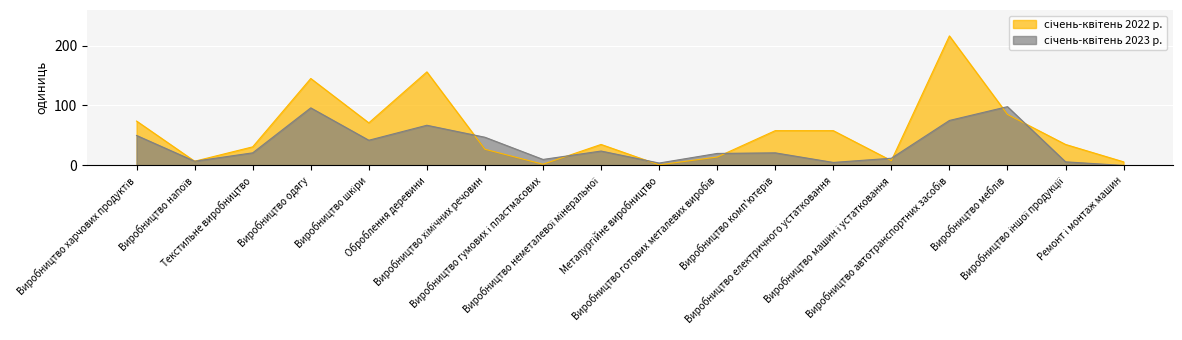

What is the average value of the січень-квітень 2023 р. series?

34